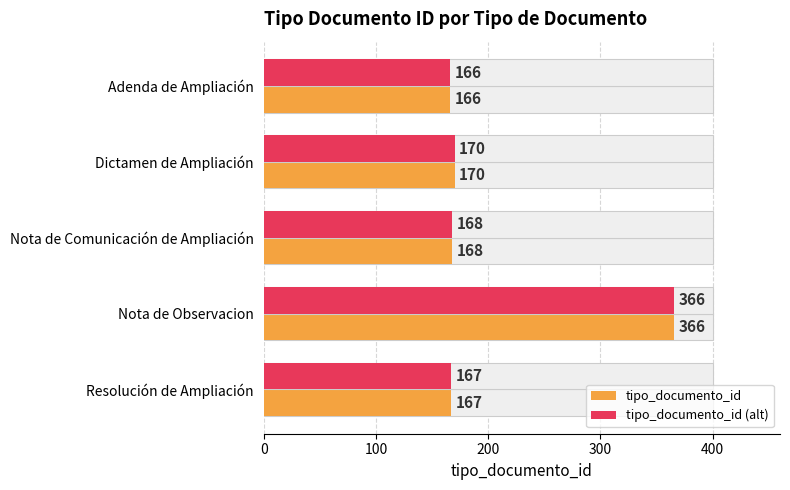

Which series has the largest total across all categories?

tipo_documento_id